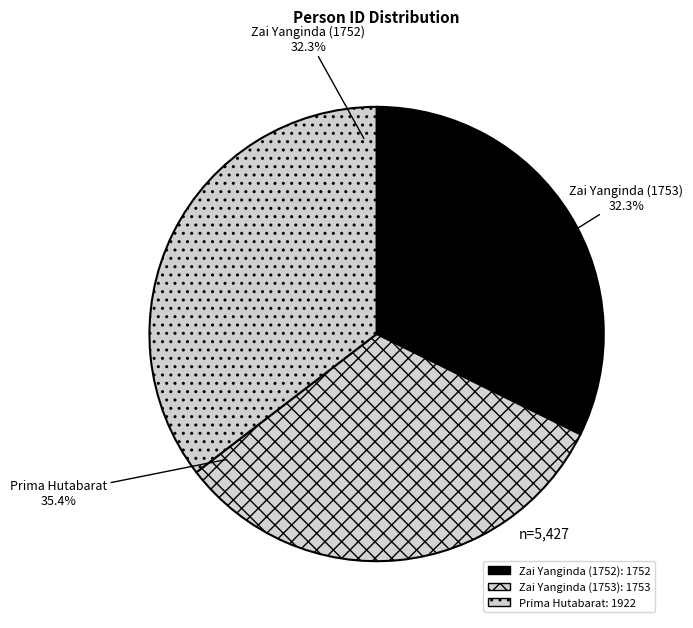

To the nearest percent, what is the average slice percentage?

33%